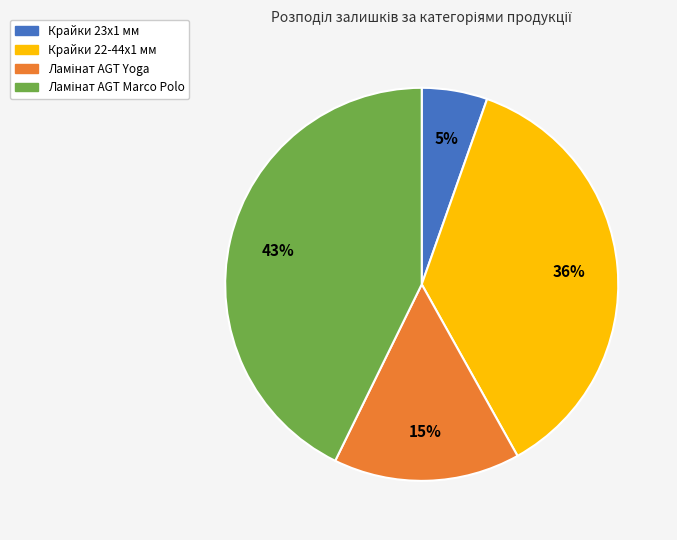

To the nearest percent, what percentage of the pie is Крайки 23x1 мм?

5%